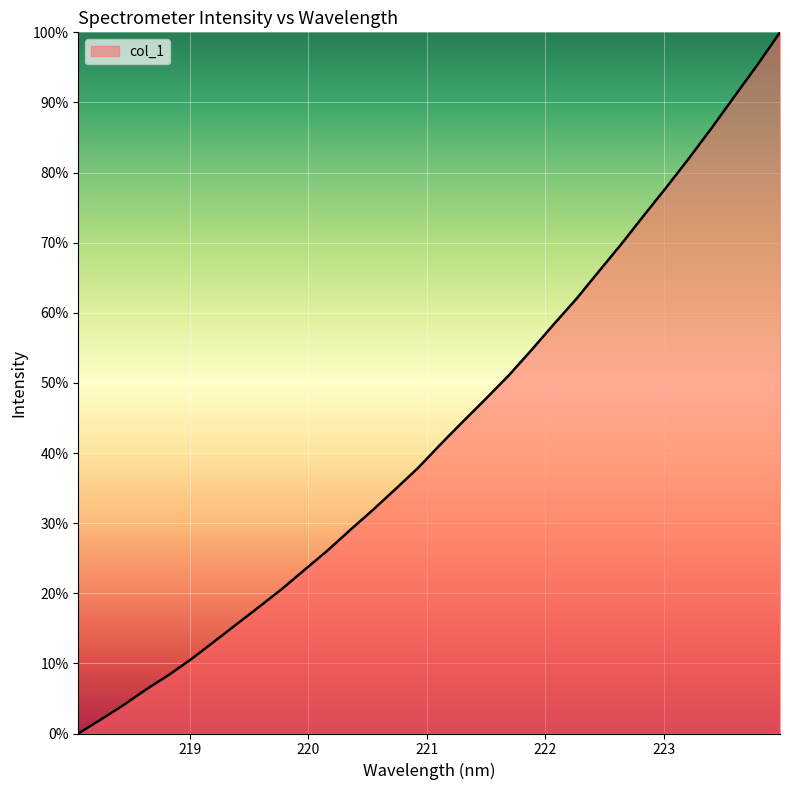

How many values are below 41?

16